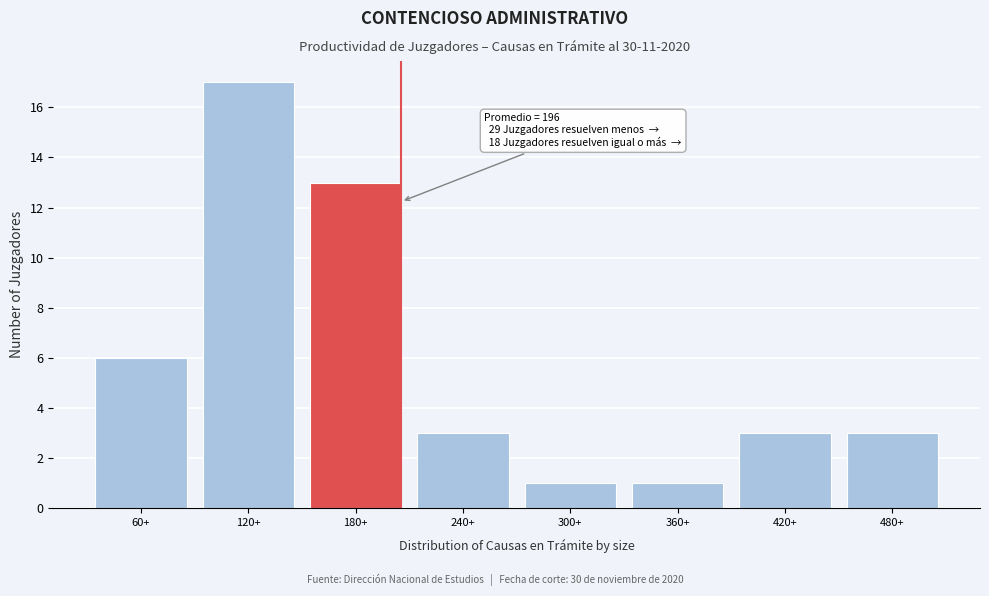

Reading left to right, list all the values displayed in this chart.

6	17	13	3	1	1	3	3